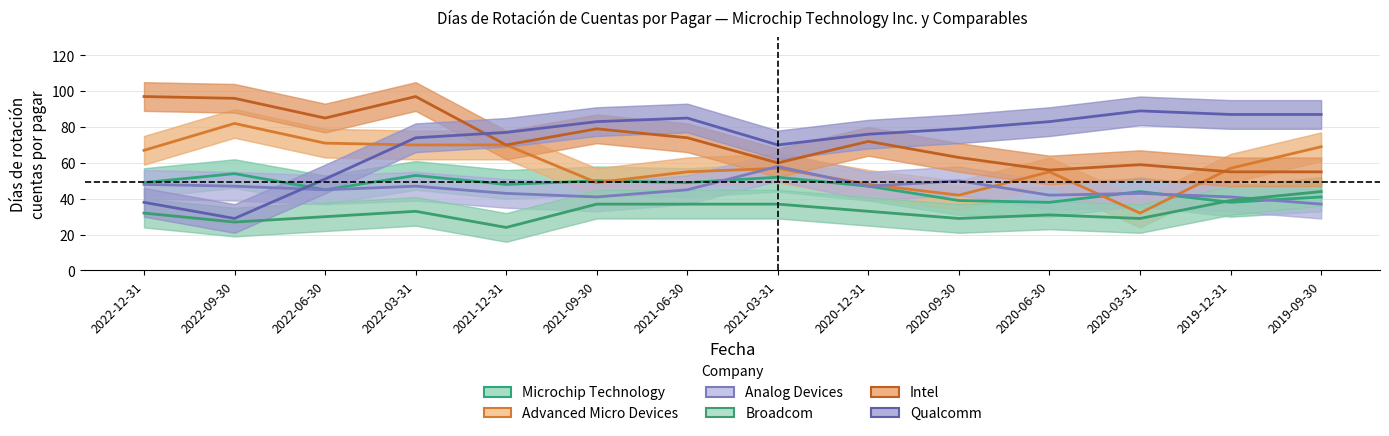

The Broadcom series shows 7 at 2022-09-30. True or false?

False